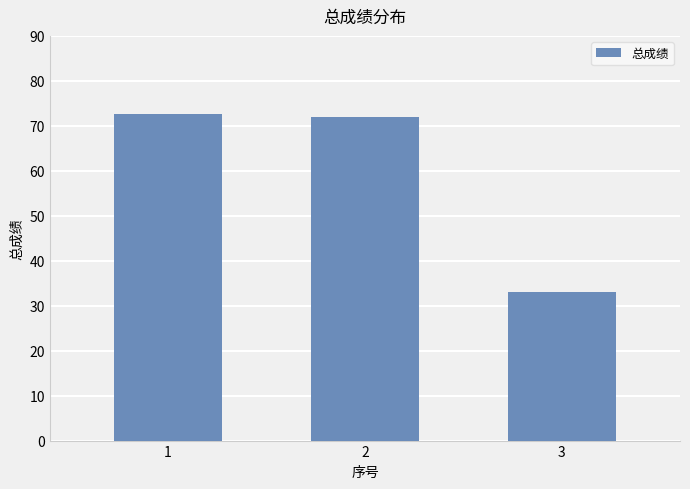

What is the difference between the maximum and minimum values?

39.6